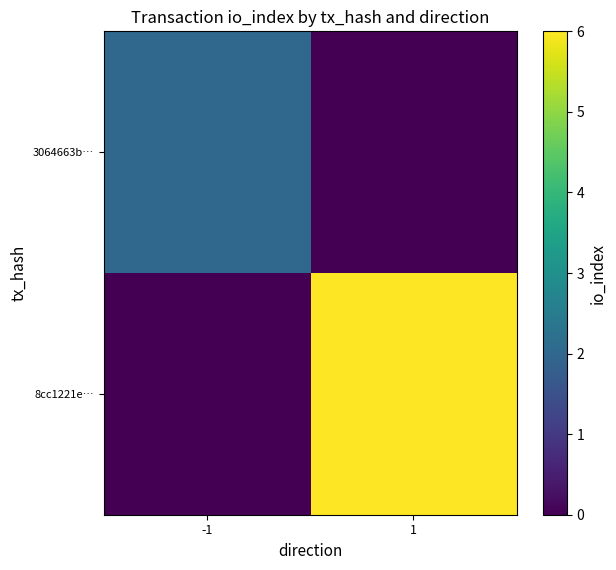

How many categories are shown in the chart?

2